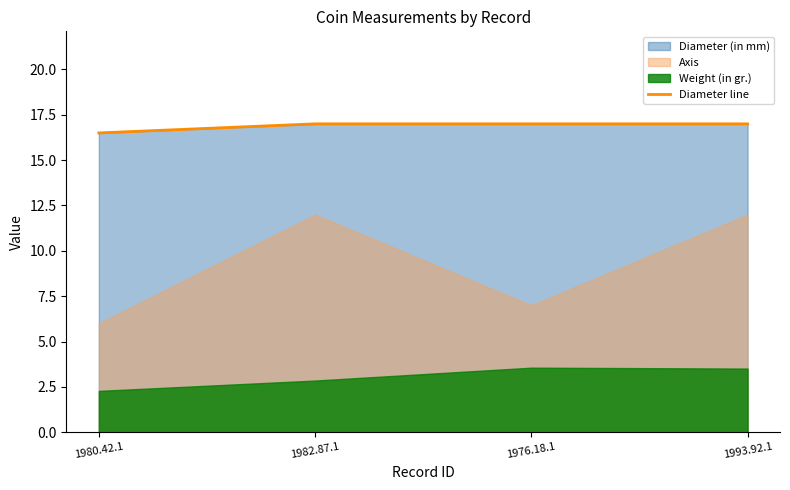

True or false: the data shows 17.0 at 1982.87.1.

True